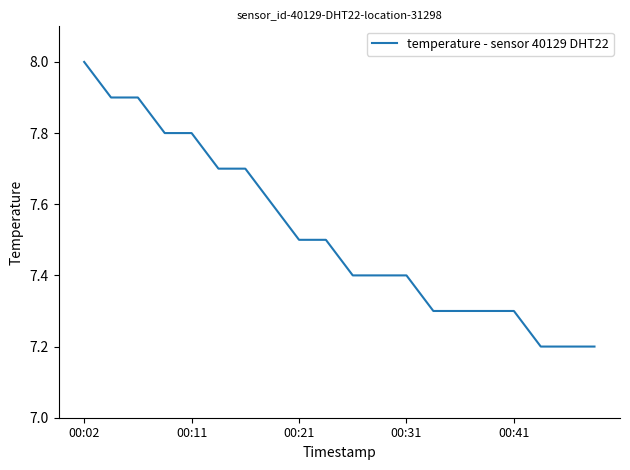

How many lines are shown in the chart?

1